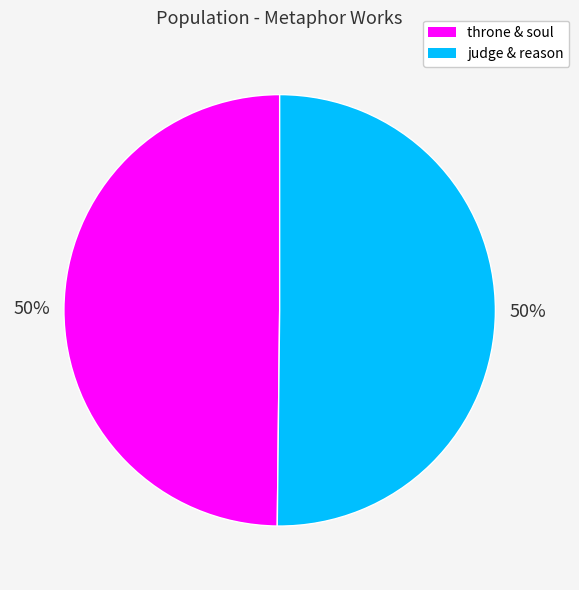

Count the number of slices in the pie.

2